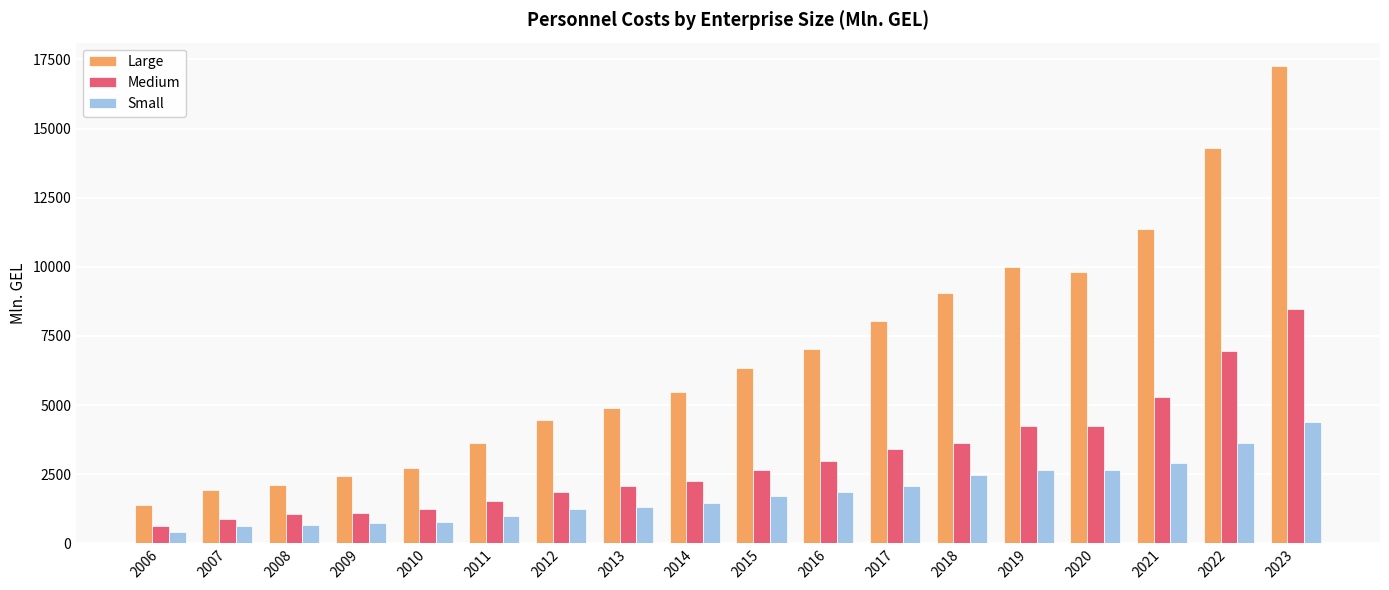

How many data points does each series have?

18